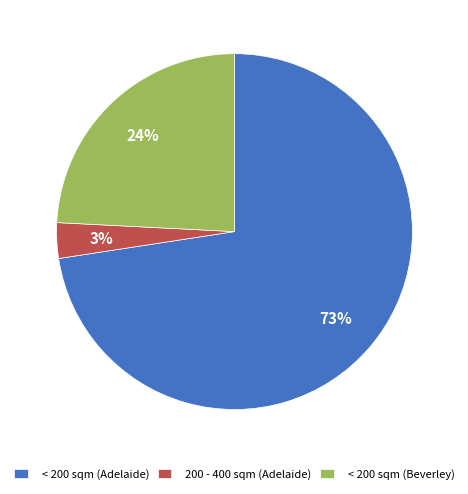

Is there any slice that represents more than half of the pie?

Yes